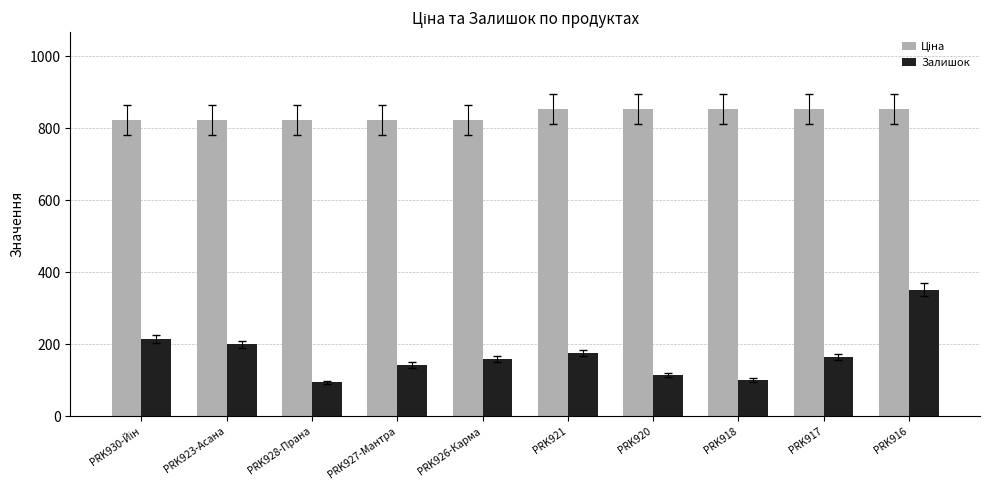

What is the label of the 5th bar from the right?

PRK921